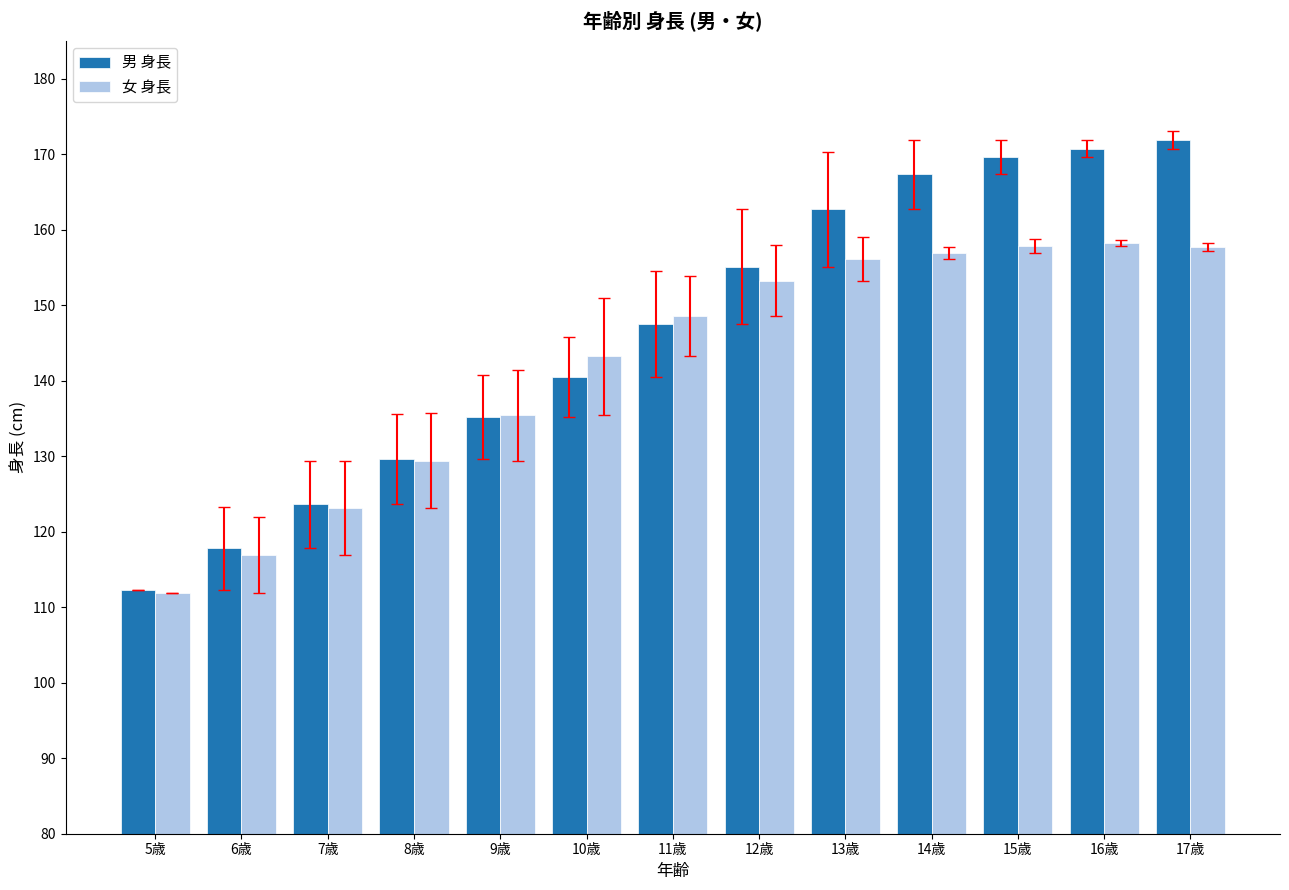

At which label does 男 身長 reach its minimum?

5歳